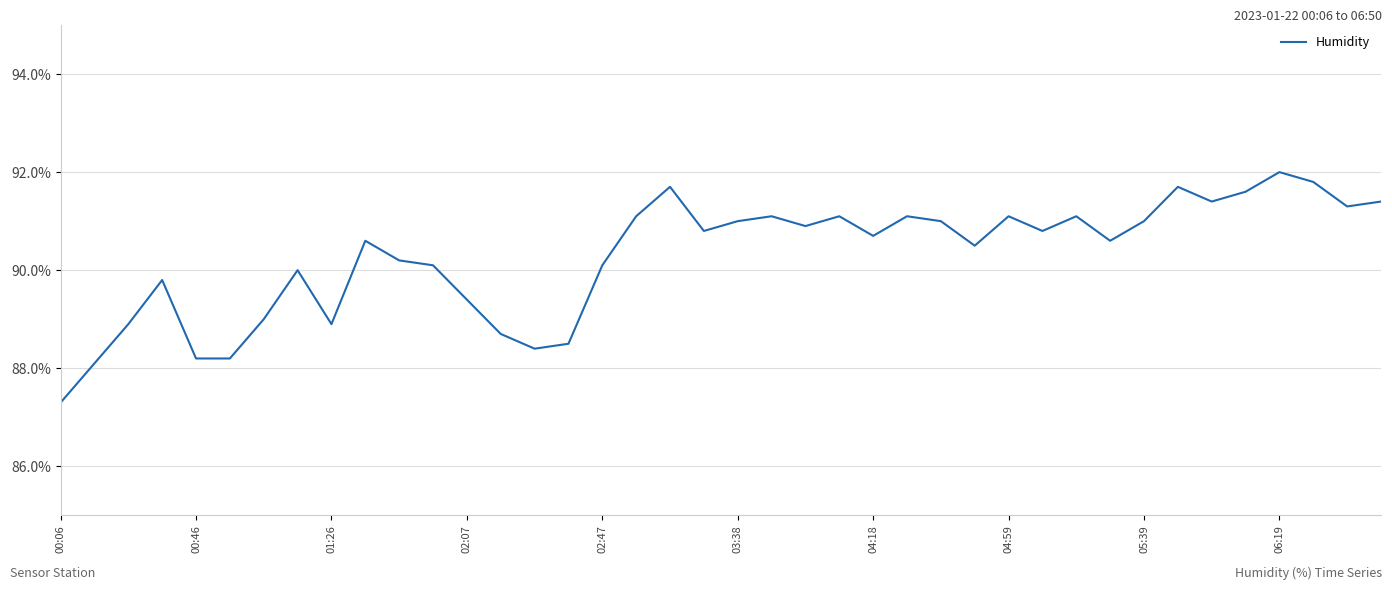

What is the average value?

90.3